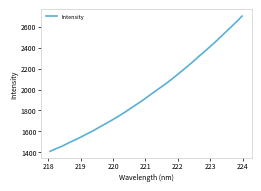

How many distinct data groups are displayed?

1